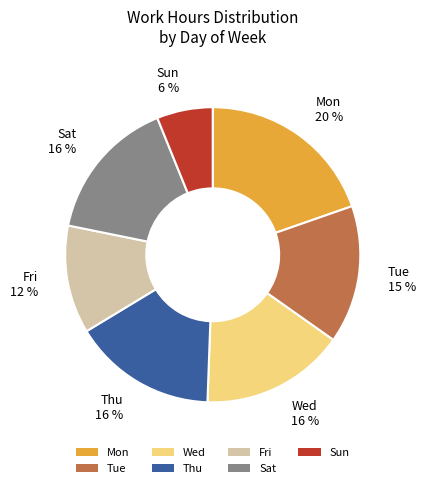

Which slice is the largest?

Mon